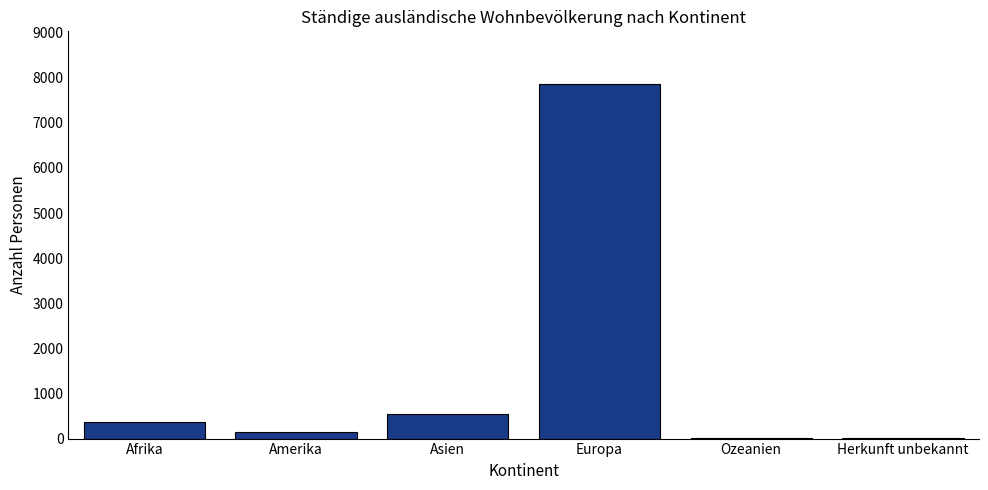

What is the greatest value displayed?

7850